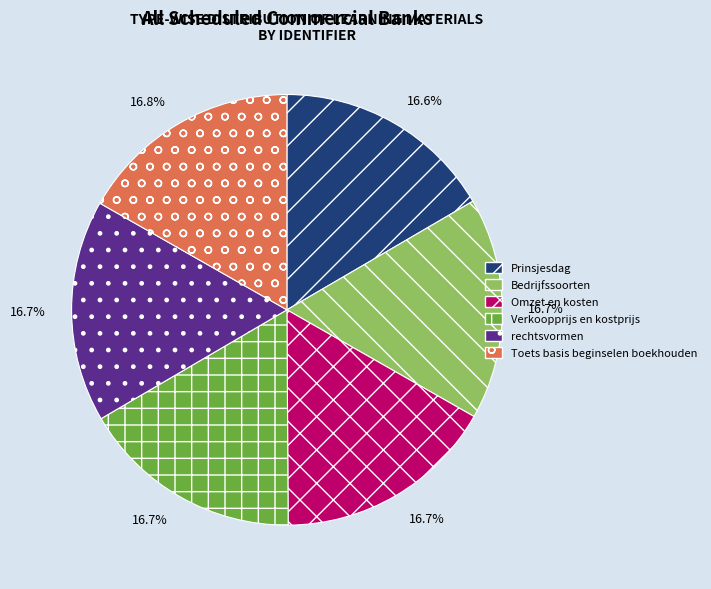

How much of the chart is everything except rechtsvormen?

83.3%